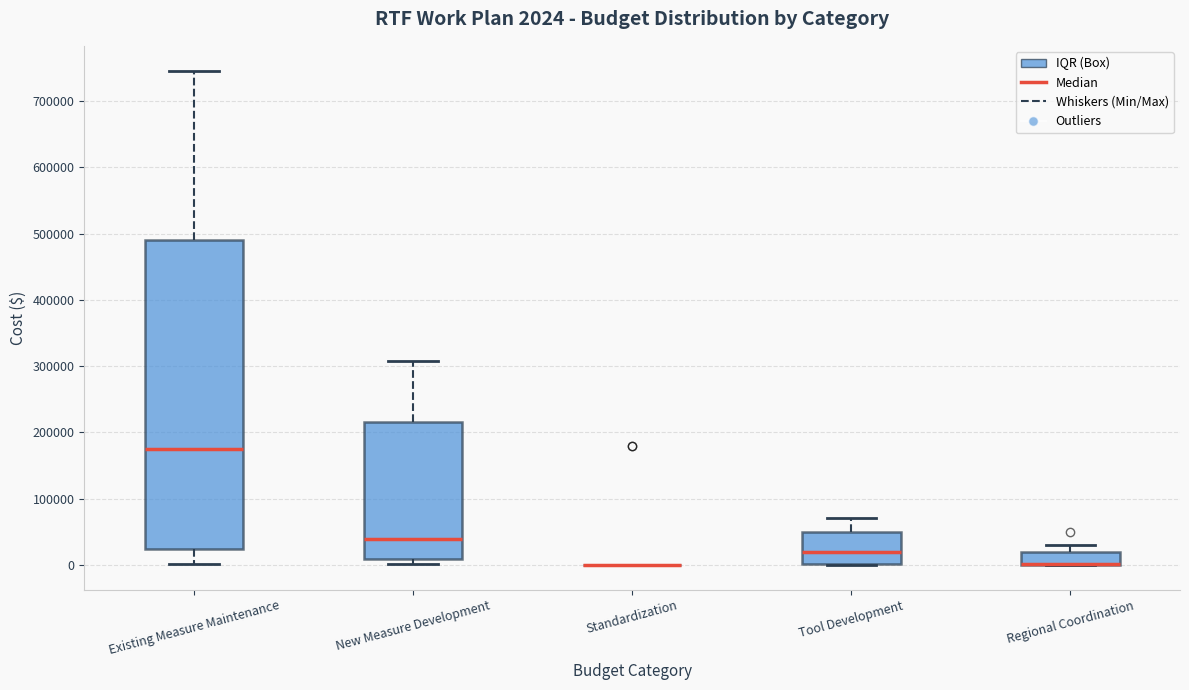

Which box is the tallest, from its lower edge to its upper edge?

Existing Measure Maintenance